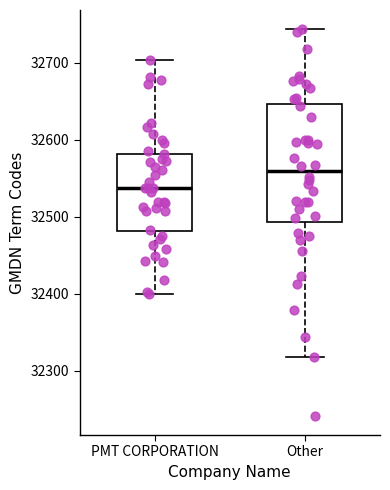

Reading left to right, read every box against the y-axis: the position of its median line, the range the box covers, and the ends of its whiskers. The values are not printed on the chart, so give them approximately, as read against the axis.

PMT CORPORATION: median 32540, box 32480 to 32580, whiskers 32400 to 32700
Other: median 32560, box 32490 to 32650, whiskers 32320 to 32740